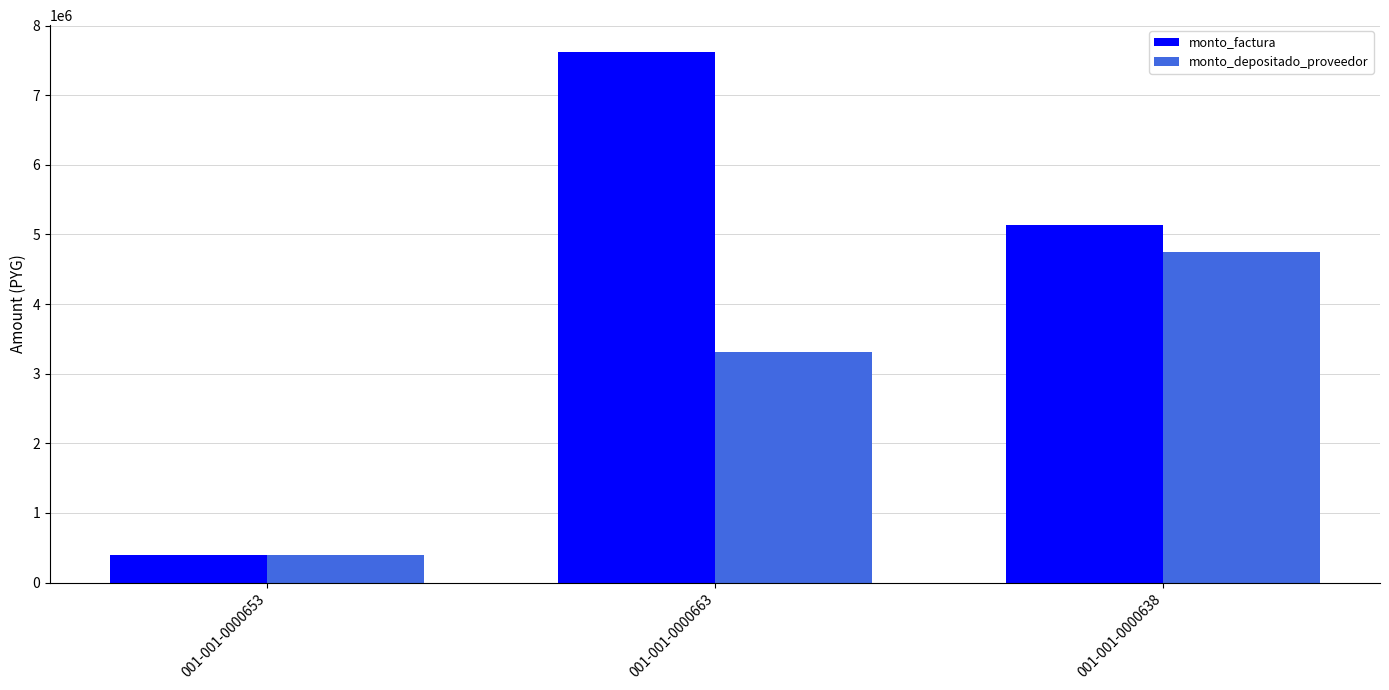

What is the sum of the monto_factura values at 001-001-0000663 and 001-001-0000638?

12755380